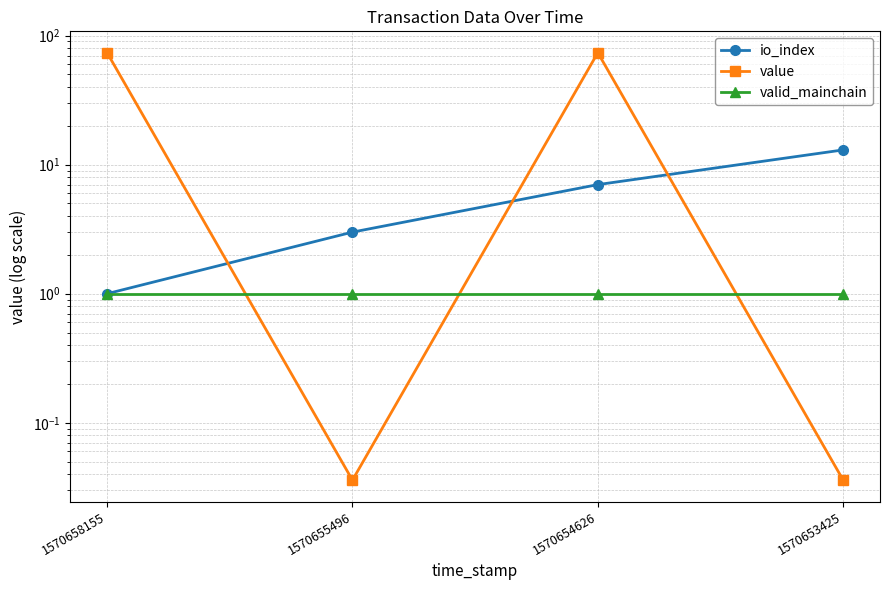

How many lines are shown in the chart?

3